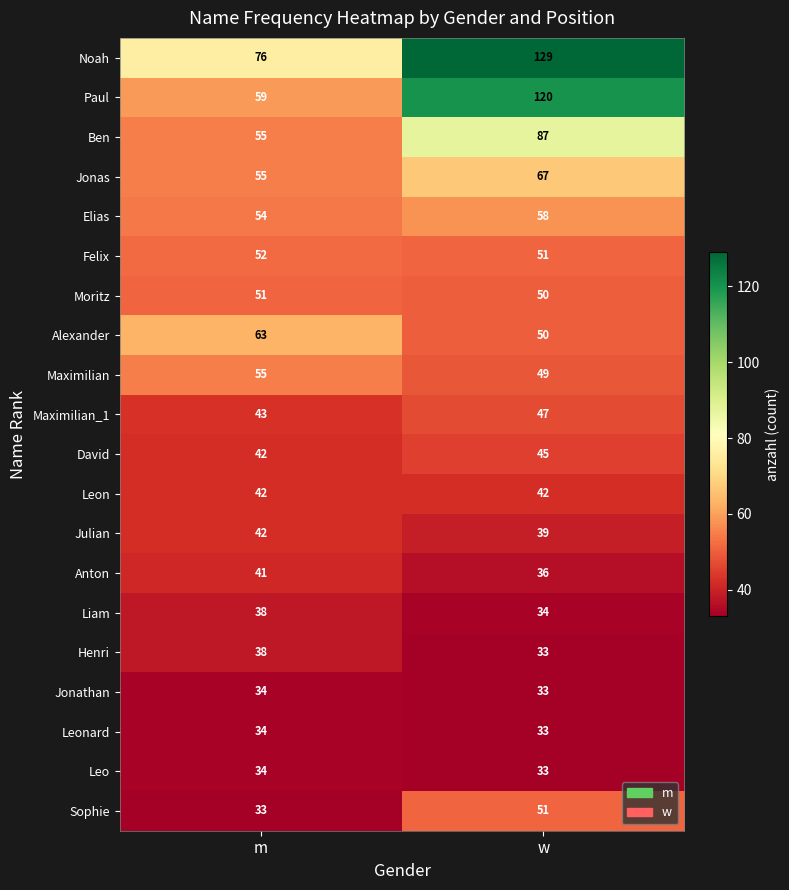

What is the difference between the highest and lowest values at m?

43